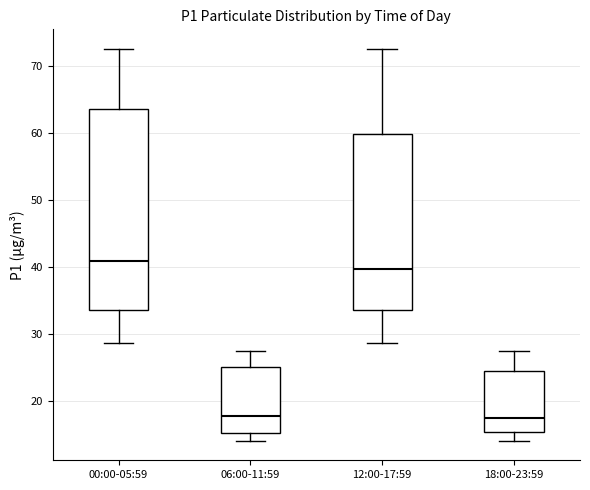

Reading left to right, transcribe this box plot: for each box, give where its median line is, the range the box spans, and where its two whiskers end, as read against the y-axis. The values are not printed on the chart, so give them approximately, as read against the axis.

00:00-05:59: median 41, box 34 to 64, whiskers 29 to 73
06:00-11:59: median 18, box 15 to 25, whiskers 14 to 27
12:00-17:59: median 40, box 34 to 60, whiskers 29 to 73
18:00-23:59: median 17, box 15 to 24, whiskers 14 to 27